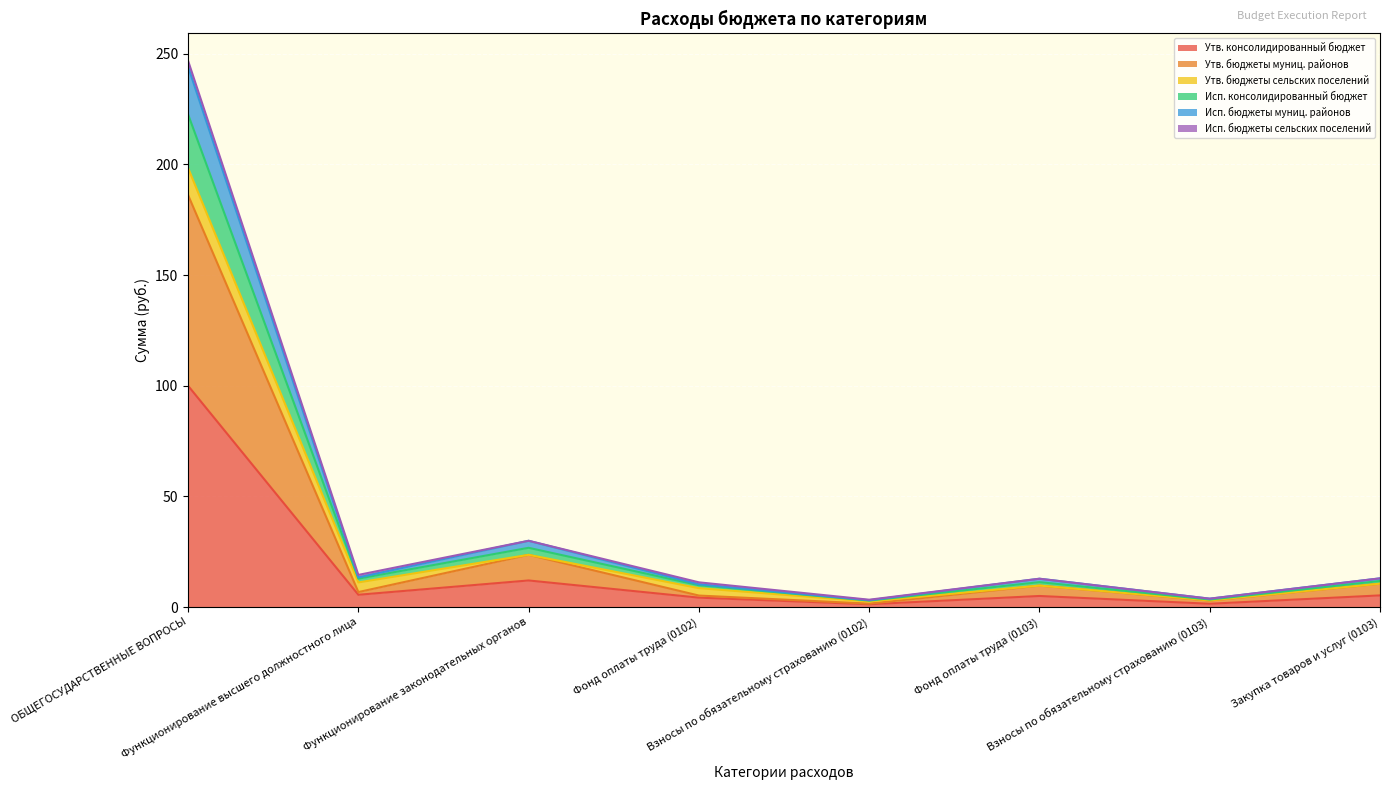

How many values in the Утв. консолидированный бюджет series are below 5?

3